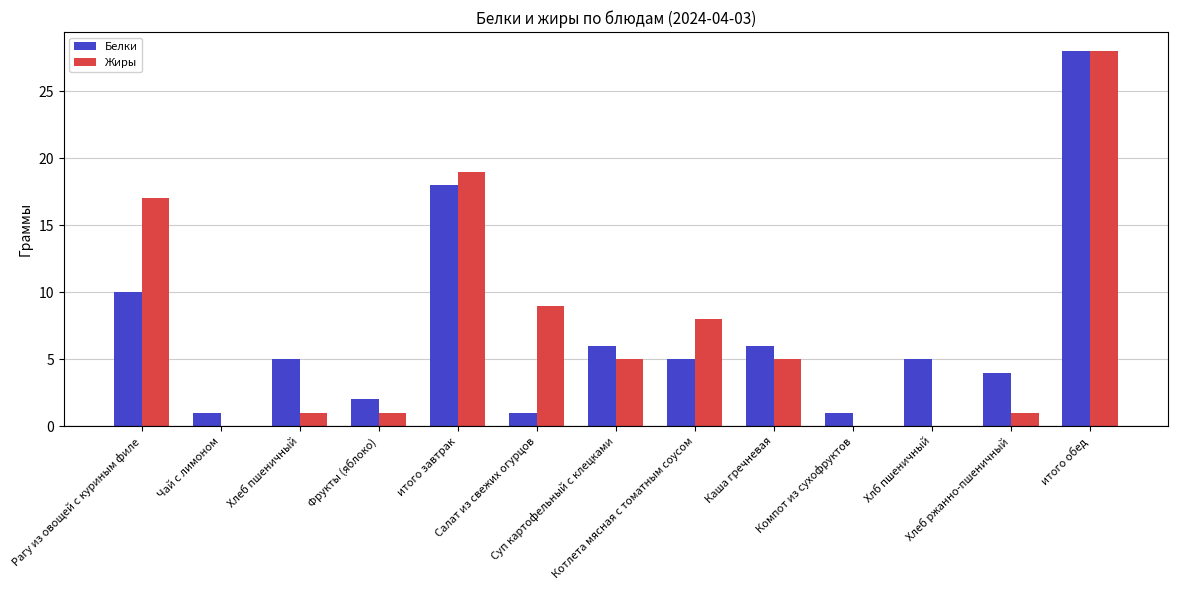

What is the maximum value shown in the chart?

28